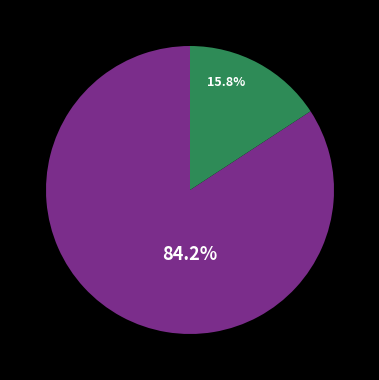

Is there any slice that represents more than half of the pie?

Yes